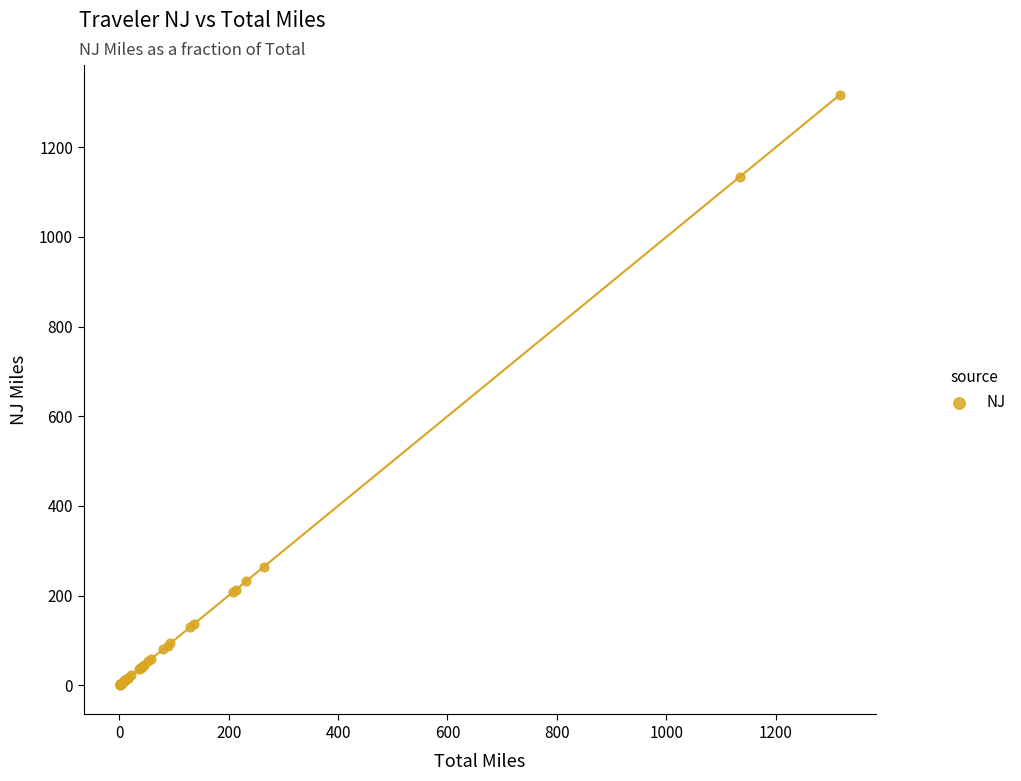

What Y value in the scatter plot is closest to 659?

264.8